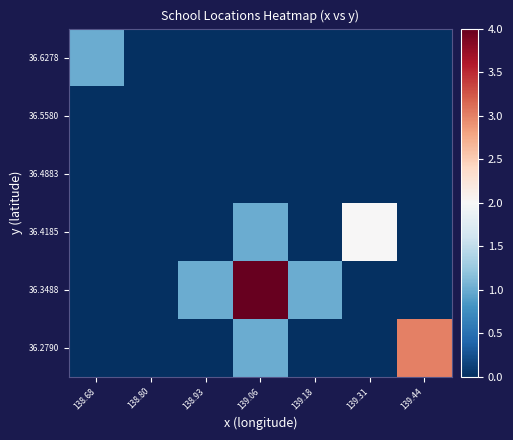

Reading left to right, transcribe all the data shown in this chart.

36.2790: 138.68=0	138.80=0	138.93=0	139.06=1	139.18=0	139.31=0	139.44=3
36.3488: 138.68=0	138.80=0	138.93=1	139.06=4	139.18=1	139.31=0	139.44=0
36.4185: 138.68=0	138.80=0	138.93=0	139.06=1	139.18=0	139.31=2	139.44=0
36.4883: 138.68=0	138.80=0	138.93=0	139.06=0	139.18=0	139.31=0	139.44=0
36.5580: 138.68=0	138.80=0	138.93=0	139.06=0	139.18=0	139.31=0	139.44=0
36.6278: 138.68=1	138.80=0	138.93=0	139.06=0	139.18=0	139.31=0	139.44=0